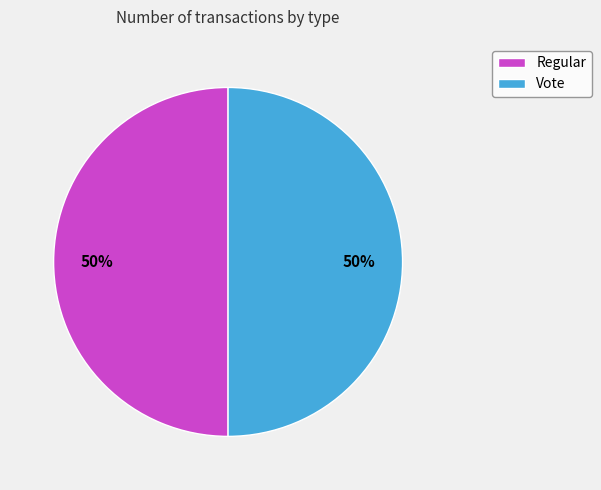

How many segments does this pie chart have?

2